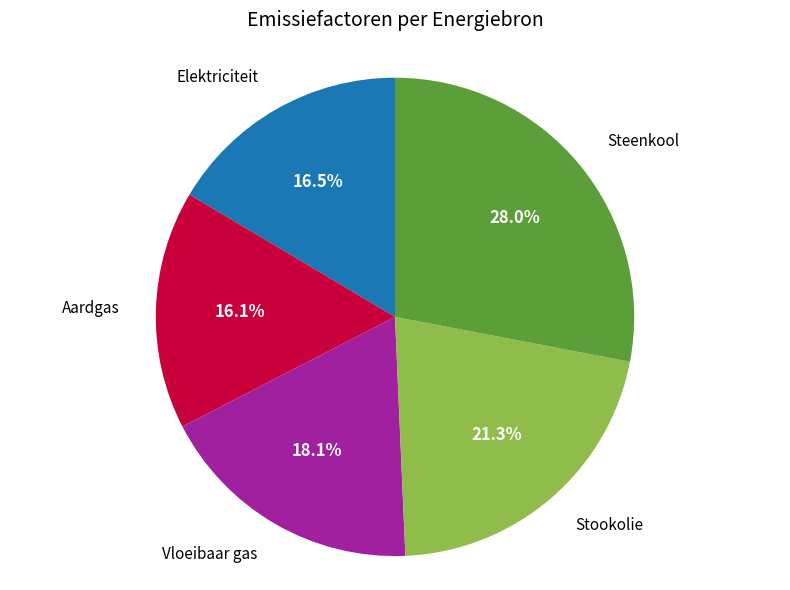

Does any single category account for the majority?

No